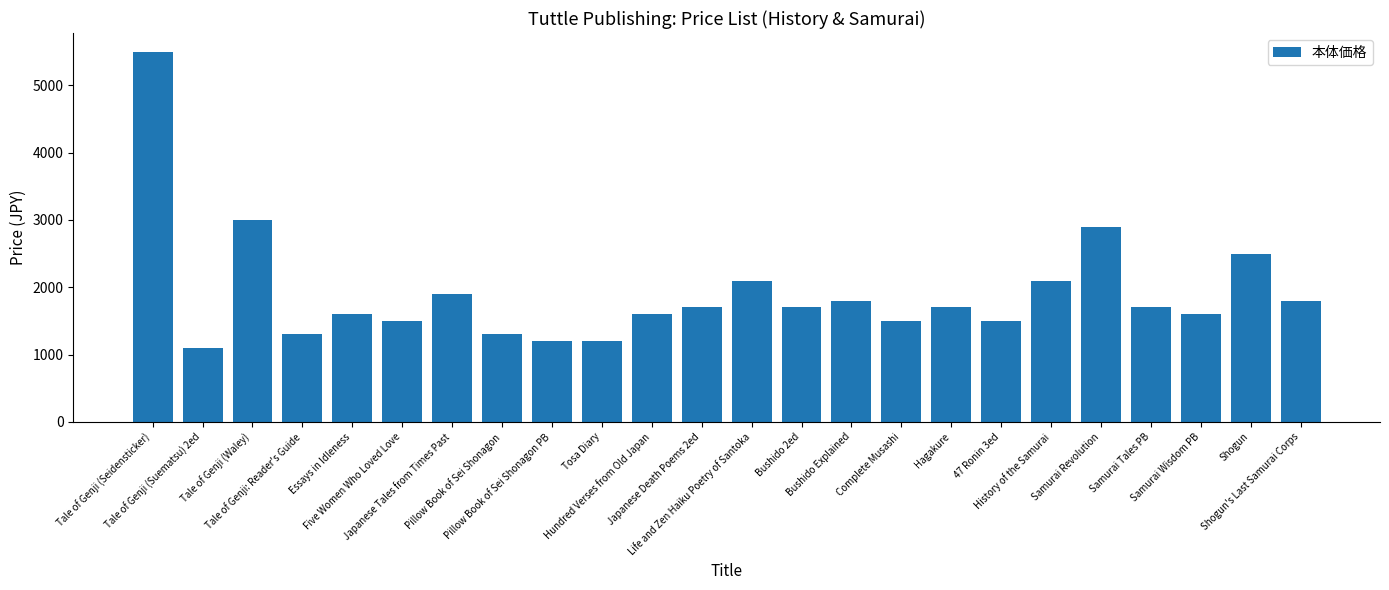

The chart shows a value of 2254 at Essays in Idleness. True or false?

False